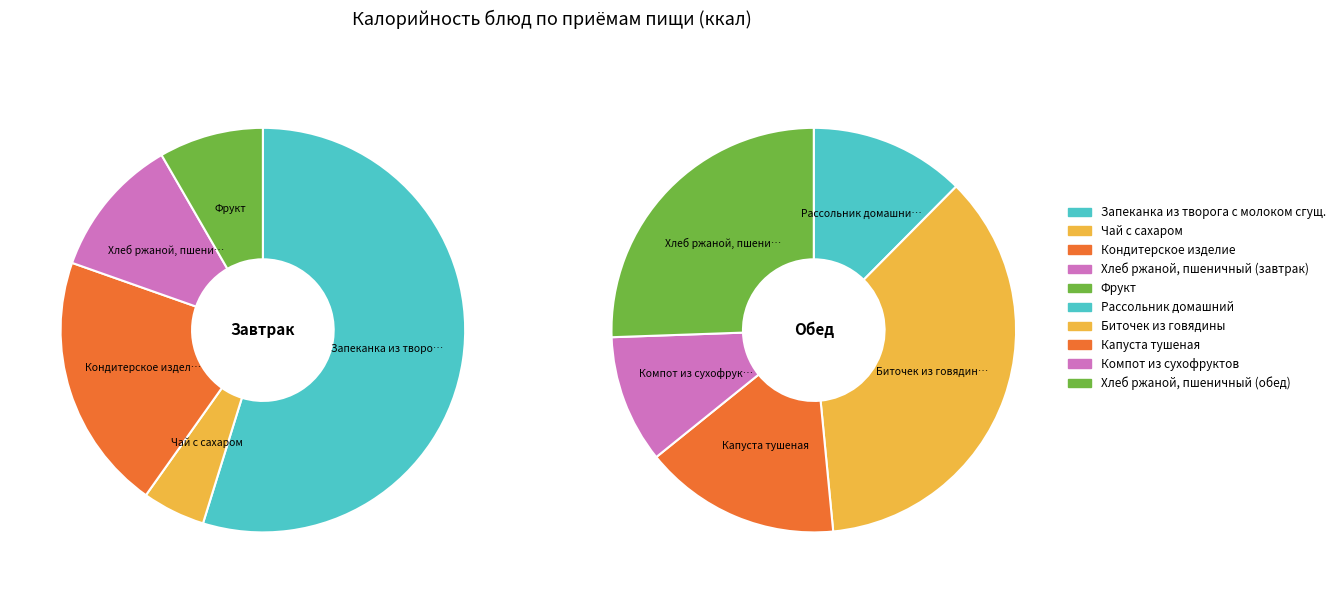

To the nearest percent, what is the average slice percentage?

20%